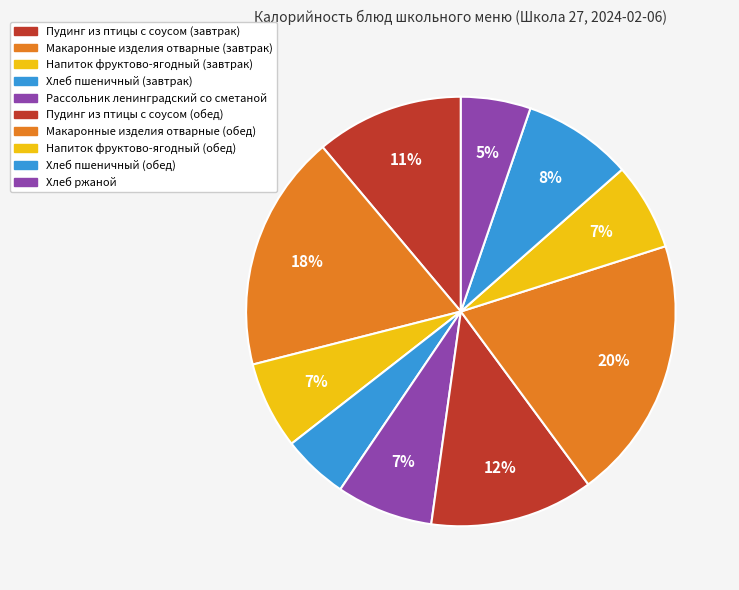

How many slices are in this pie chart?

10